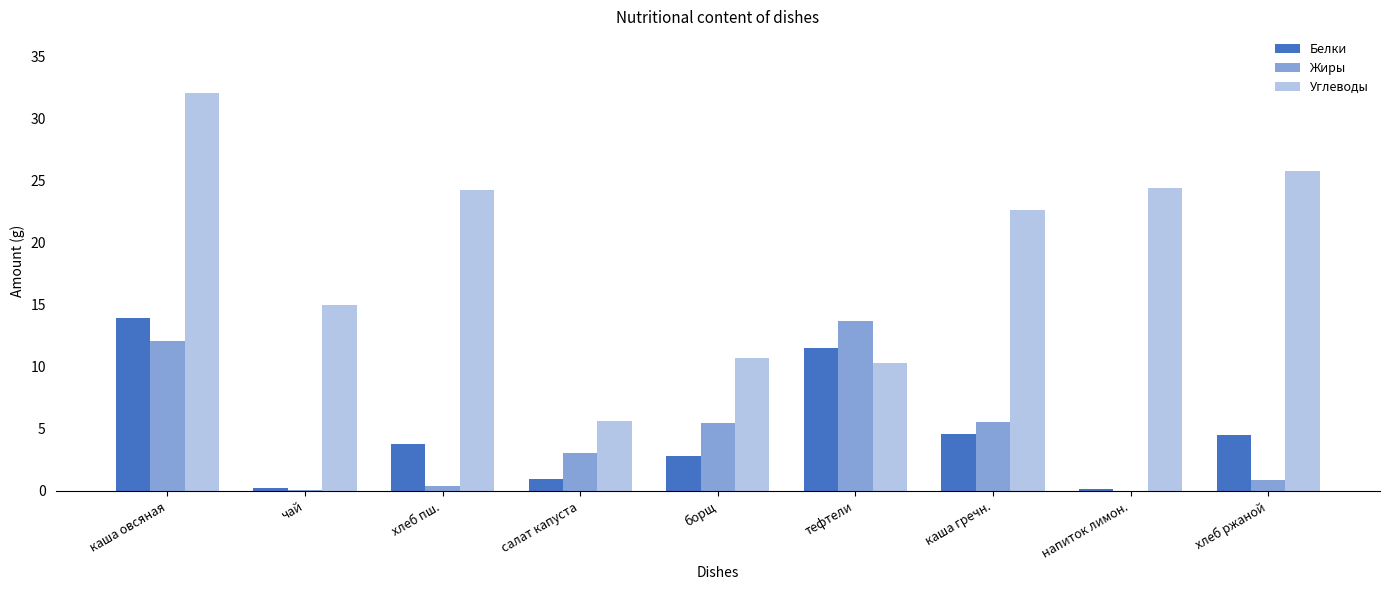

How many series are shown in this chart?

3